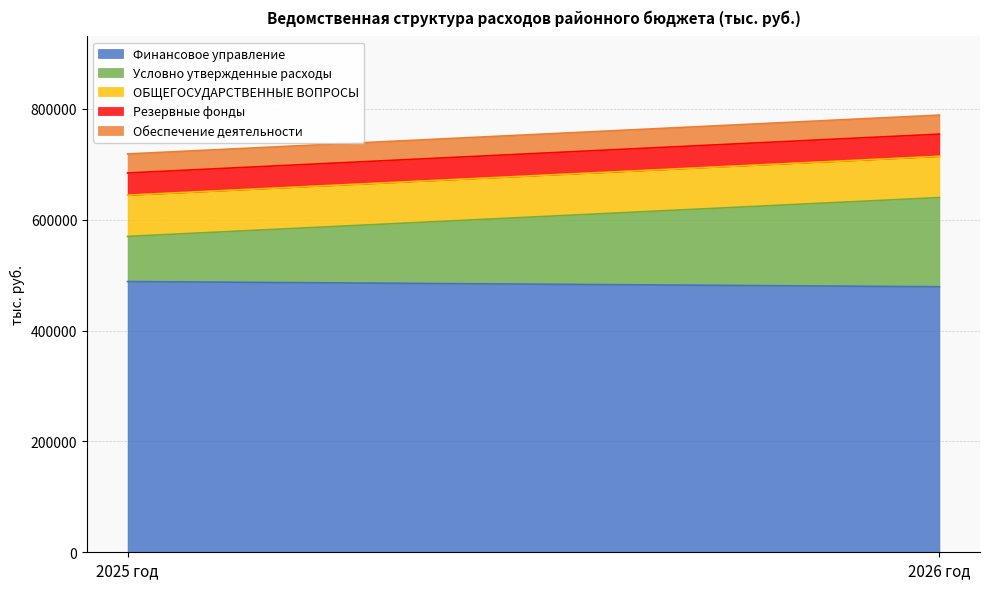

At how many categories does at least one series exceed 173792?

2